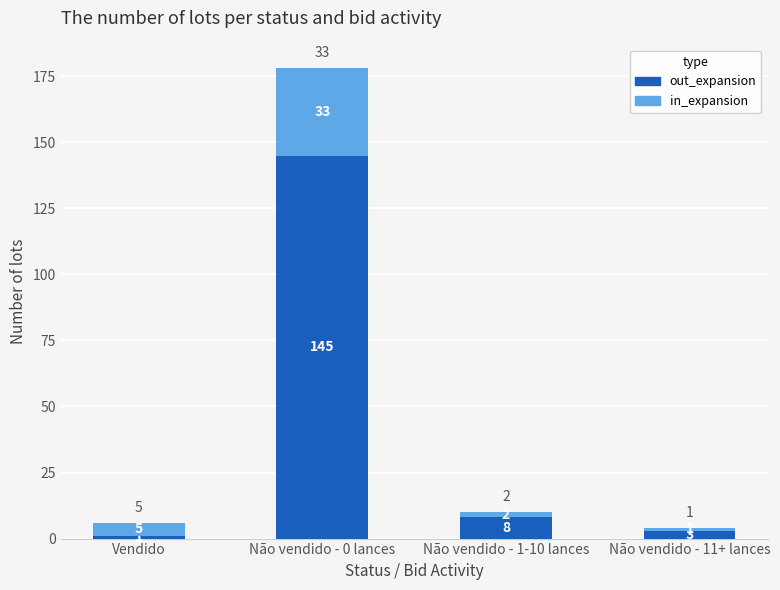

True or false: out_expansion has a value of 145 at Não vendido - 0 lances.

True